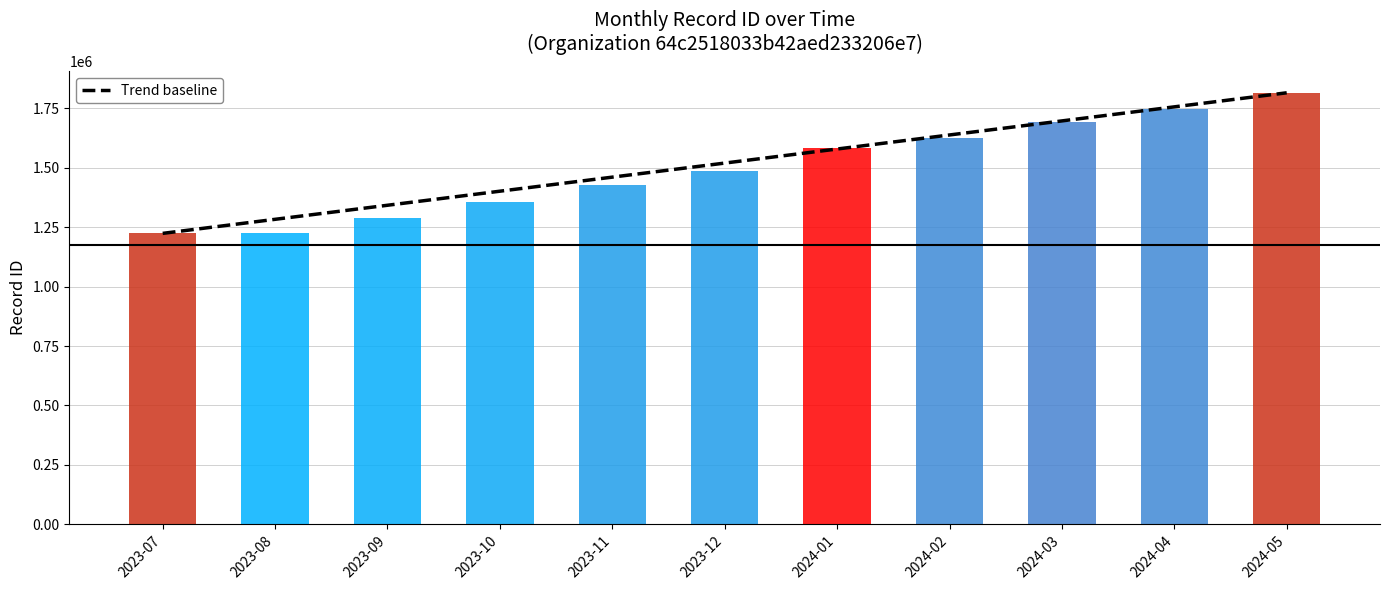

Which has a higher value, 2024-05 or 2023-12?

2024-05